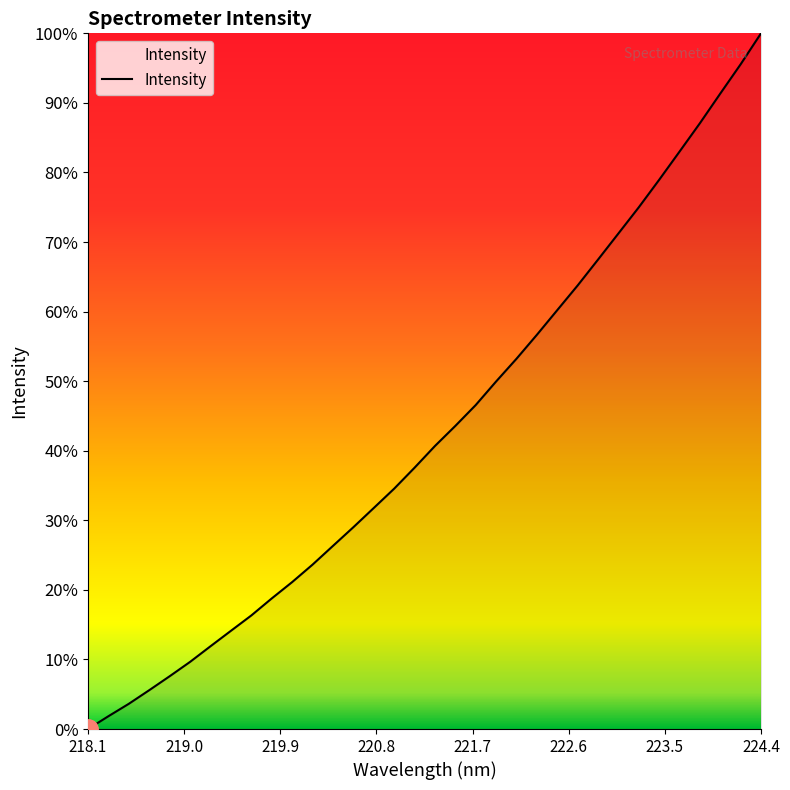

What is the difference between the maximum and minimum values?

100.0